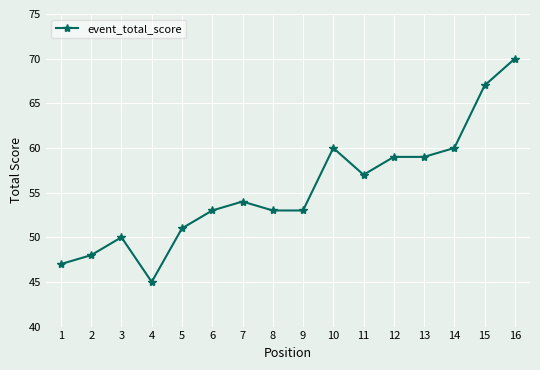

Approximately how many times larger is the value at 9 compared to 3?

1.1